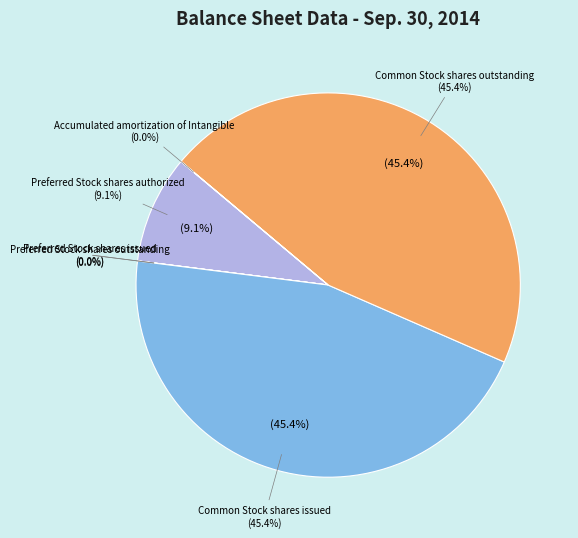

Is it true that Preferred Stock shares outstanding is 7% of the pie?

False